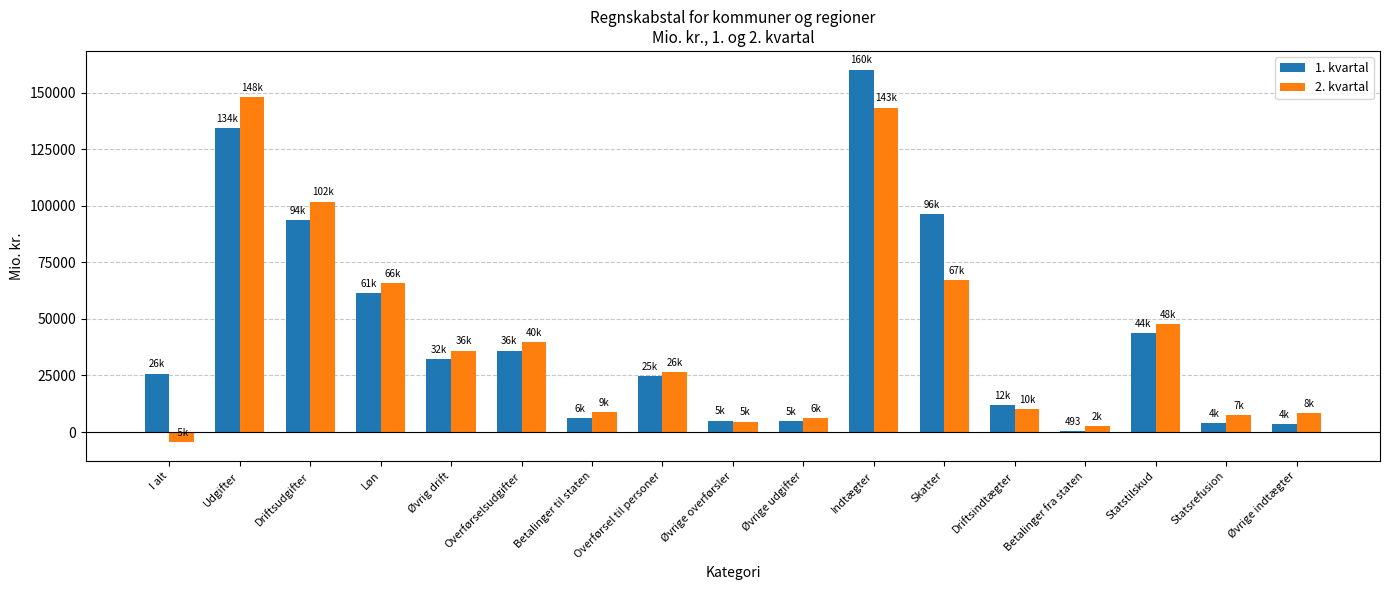

Which series has the largest total across all categories?

1. kvartal